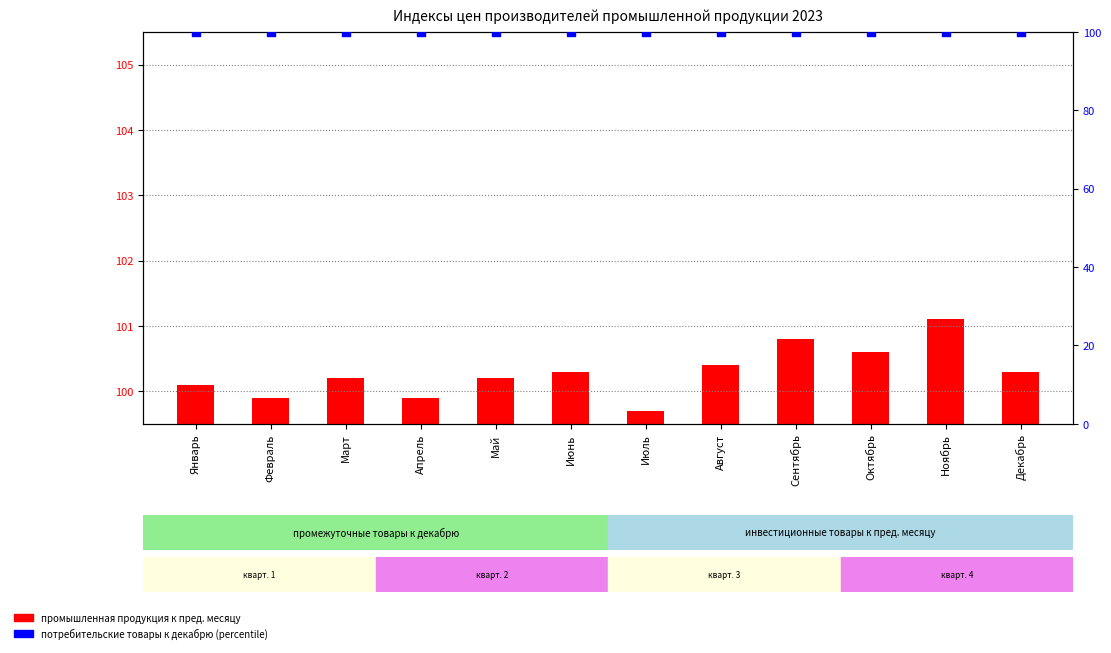

Which series reaches the minimum Y coordinate?

промышленная продукция к пред. месяцу